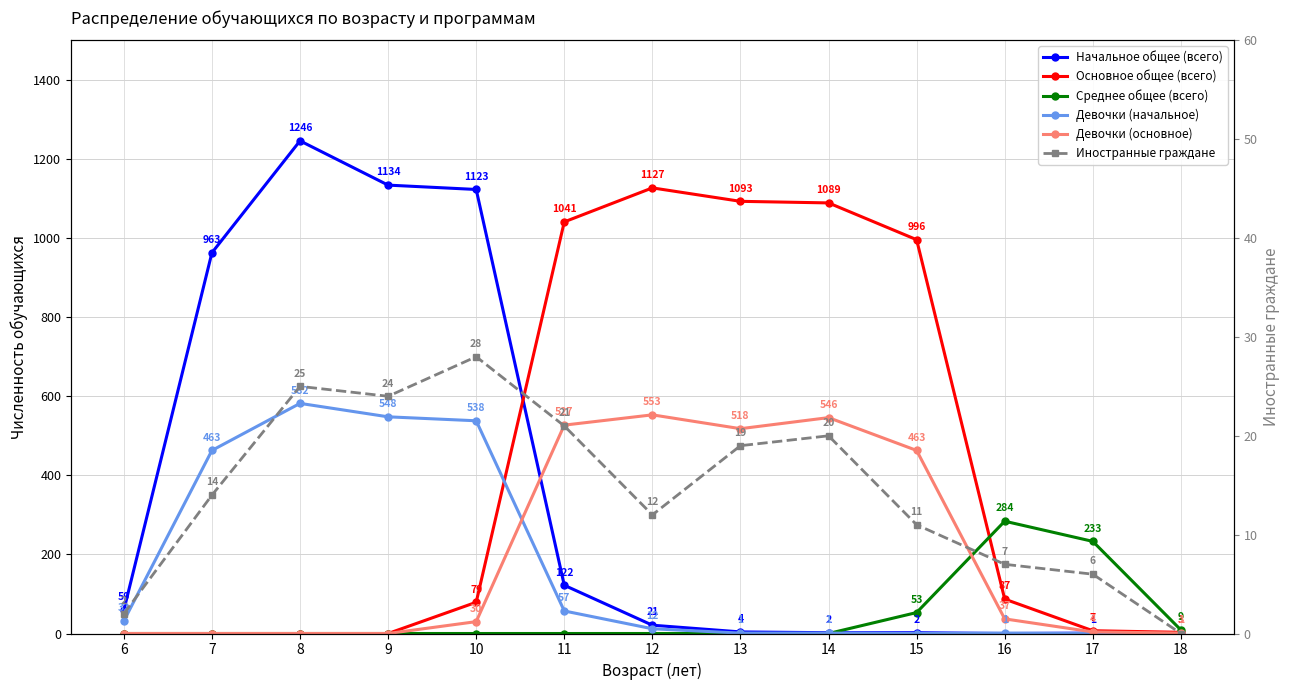

What are all the series names shown in the legend?

Начальное общее (всего), Основное общее (всего), Среднее общее (всего), Девочки (начальное), Девочки (основное), Иностранные граждане